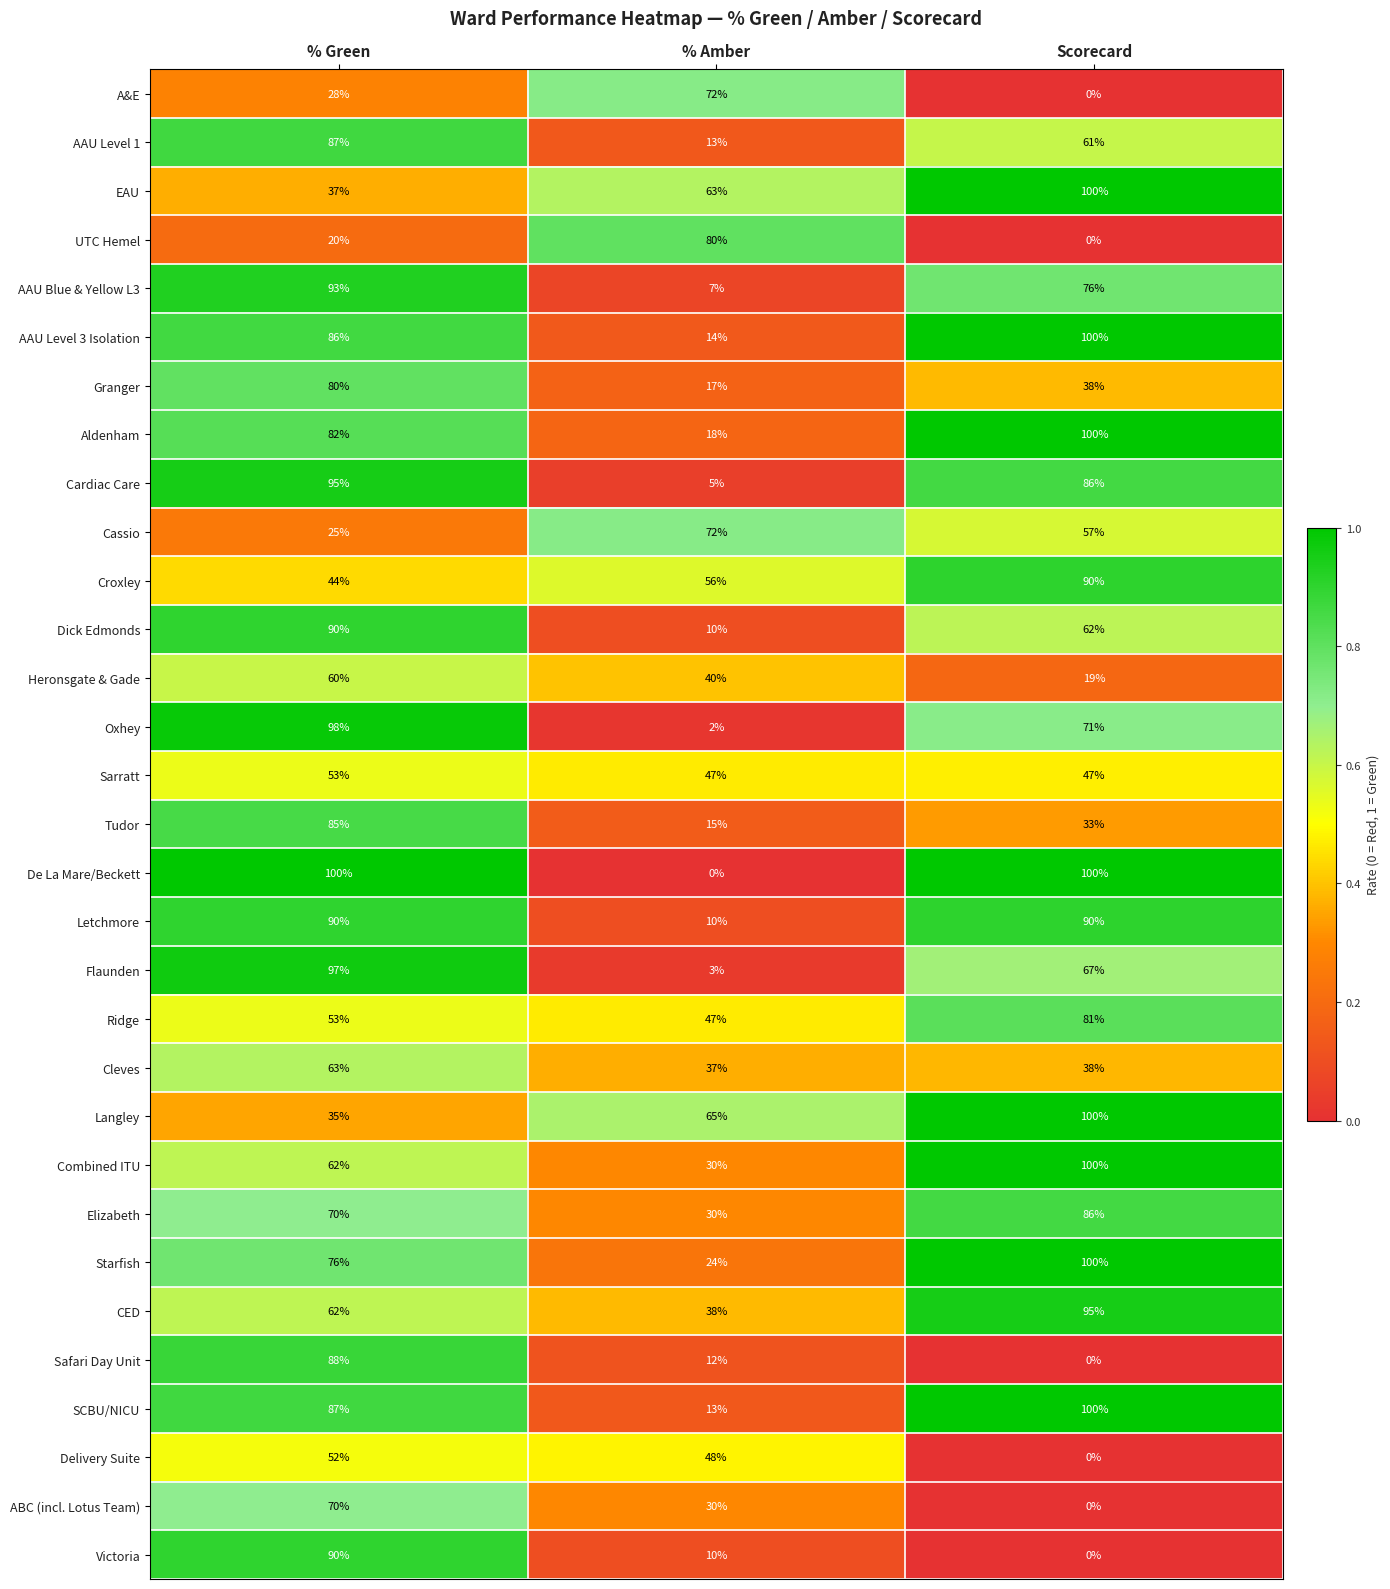

Is it true that UTC Hemel equals 0 at Scorecard?

True